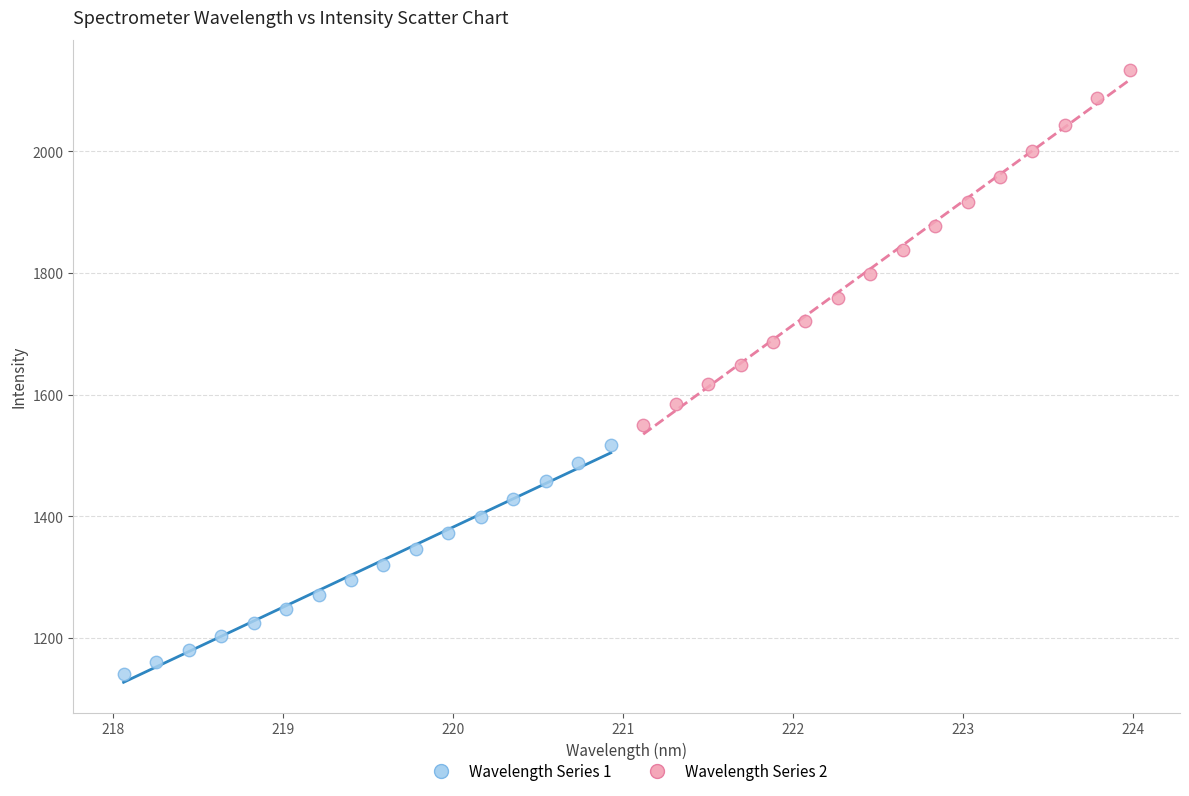

Which series reaches the maximum Y coordinate?

Wavelength Series 2